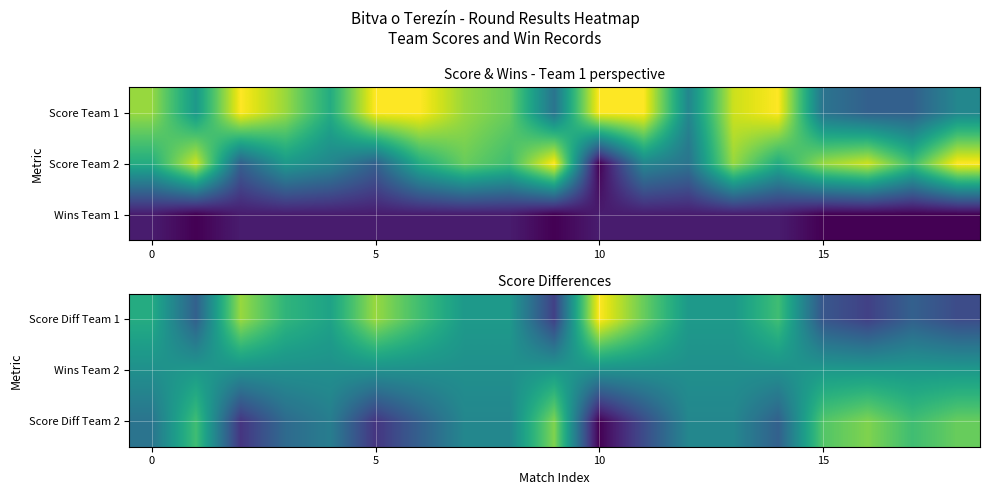

What is the sum of all Wins Team 2 values?

6